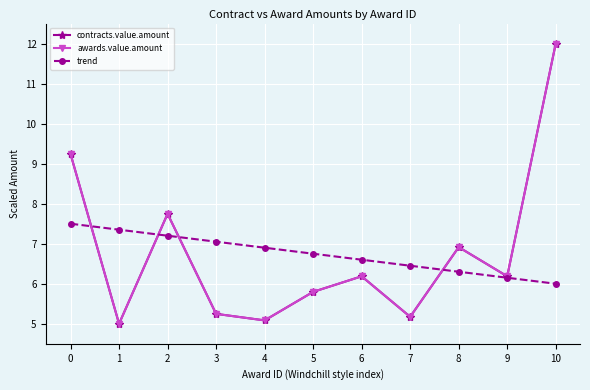

Does the chart display data point markers on the line(s)?

Yes